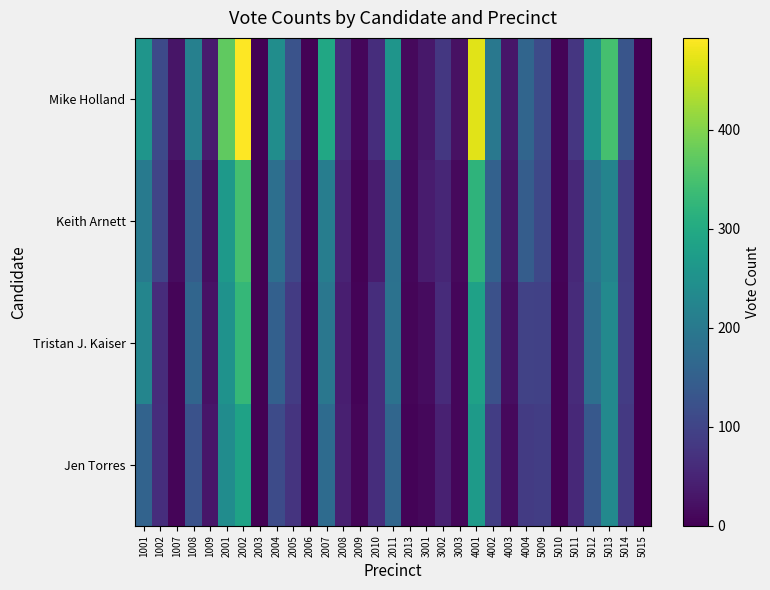

Reading right to left, list all the values displayed in this chart.

Mike Holland: 5015=0	5014=130	5013=348	5012=251	5011=78	5010=4	5009=113	4004=161	4003=30	4002=197	4001=471	3003=23	3002=79	3001=32	2013=13	2011=258	2010=64	2009=9	2008=60	2007=294	2006=2	2005=126	2004=242	2003=3	2002=493	2001=372	1009=38	1008=215	1007=27	1002=110	1001=258
Keith Arnett: 5015=0	5014=85	5013=222	5012=191	5011=57	5010=4	5009=106	4004=145	4003=24	4002=153	4001=321	3003=13	3002=52	3001=37	2013=9	2011=184	2010=40	2009=3	2008=50	2007=208	2006=2	2005=105	2004=180	2003=1	2002=347	2001=265	1009=19	1008=145	1007=17	1002=101	1001=202
Tristan J. Kaiser: 5015=1	5014=88	5013=232	5012=181	5011=60	5010=2	5009=95	4004=98	4003=19	4002=123	4001=282	3003=9	3002=61	3001=17	2013=6	2011=185	2010=64	2009=5	2008=41	2007=195	2006=0	2005=85	2004=151	2003=0	2002=328	2001=252	1009=24	1008=161	1007=7	1002=63	1001=225
Jen Torres: 5015=0	5014=82	5013=232	5012=135	5011=57	5010=3	5009=90	4004=86	4003=12	4002=90	4001=269	3003=9	3002=45	3001=11	2013=5	2011=162	2010=65	2009=6	2008=44	2007=173	2006=0	2005=75	2004=112	2003=0	2002=285	2001=239	1009=30	1008=125	1007=7	1002=64	1001=156